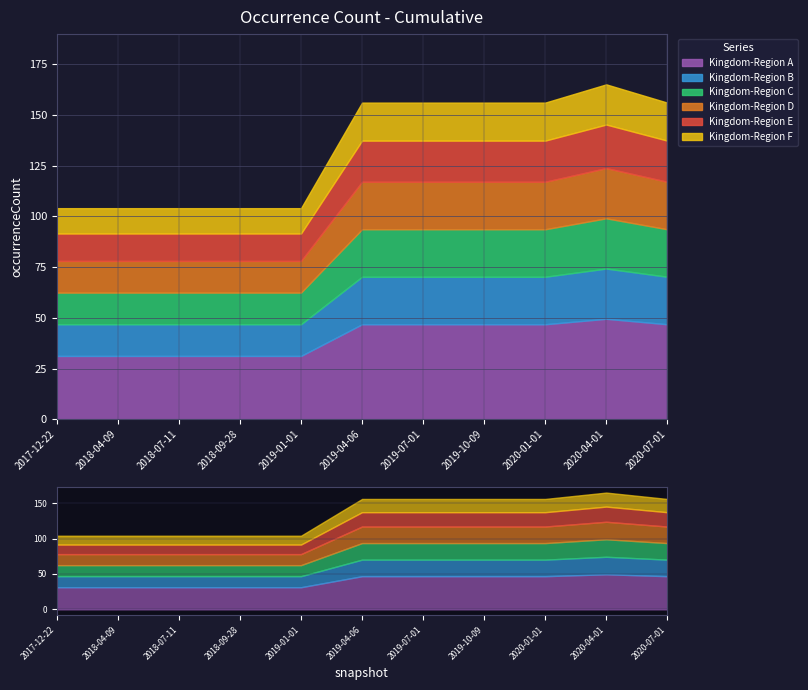

What is the sum of all values?

1465